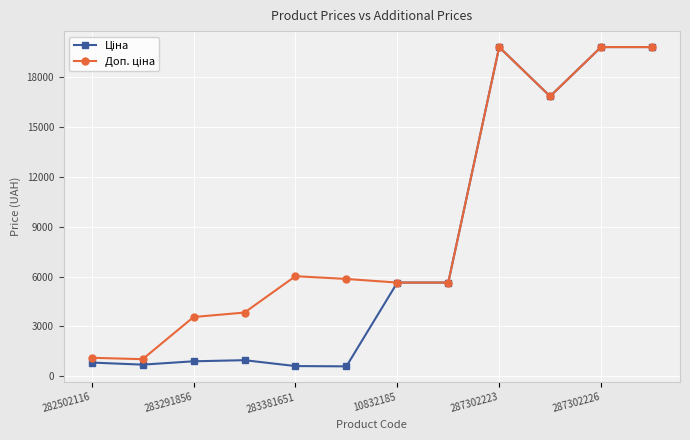

What is the maximum value shown in the chart?

19831.1